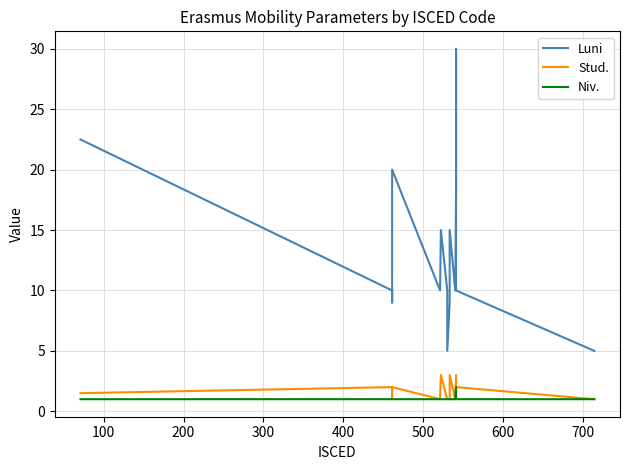

True or false: Luni and Niv. cross at least once.

False